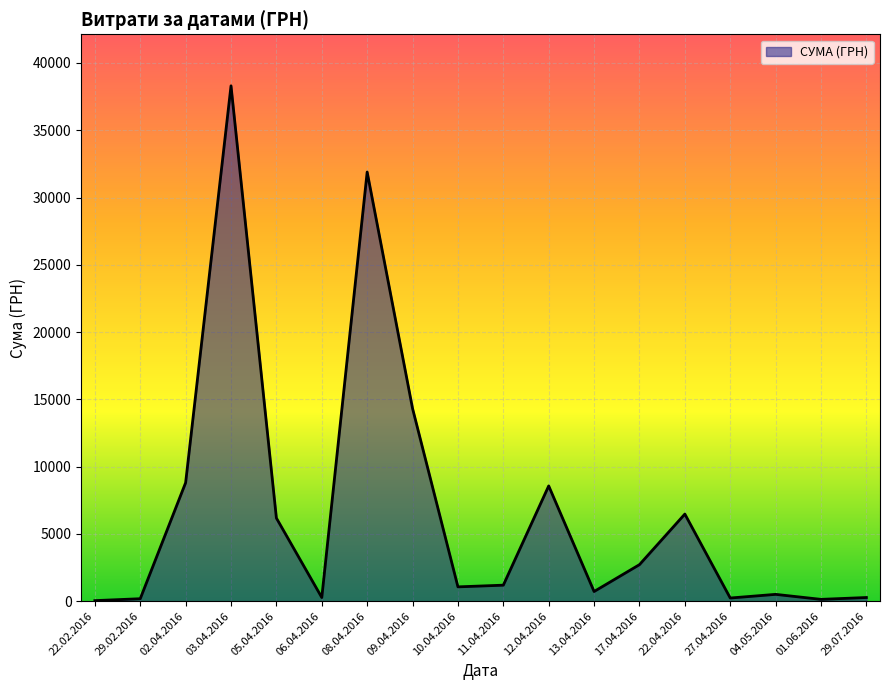

Between 22.04.2016 and 17.04.2016, which is larger?

22.04.2016